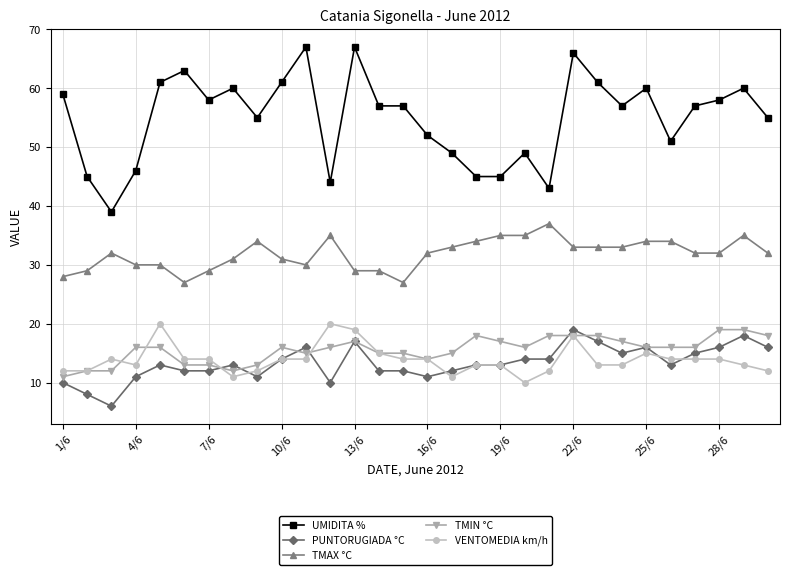

At how many categories does at least one series exceed 9?

30